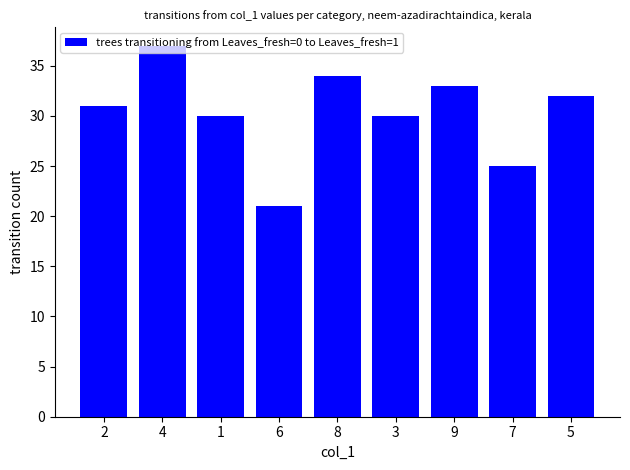

What is the difference between the maximum and minimum values?

16